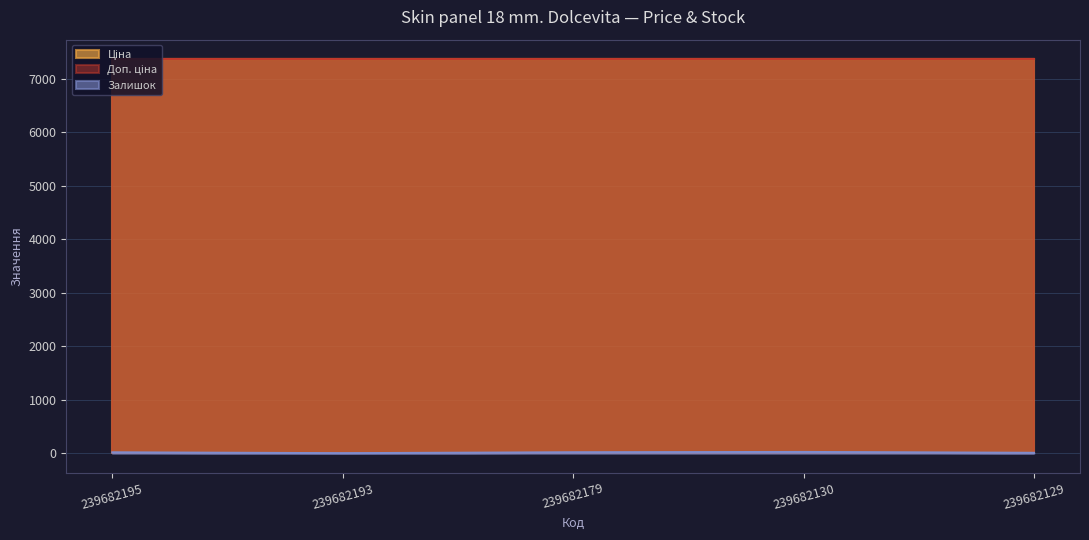

What are all the series names shown in the legend?

Ціна, Доп. ціна, Залишок